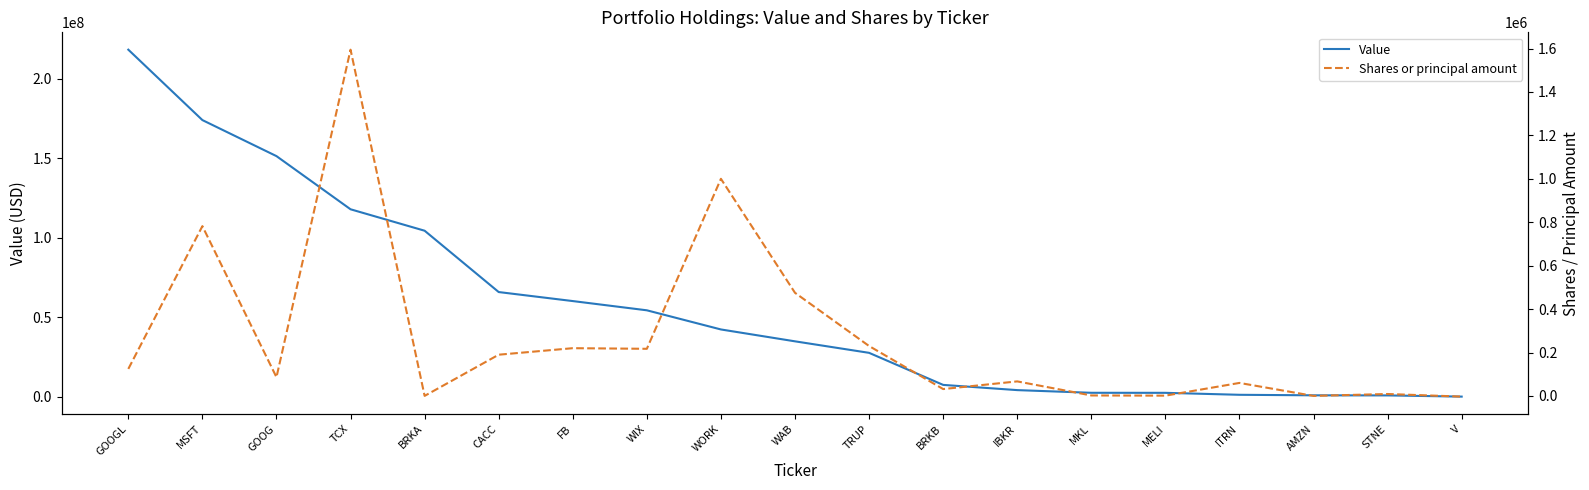

Reading left to right, list all the values displayed in this chart.

Value: 218216000	173933000	151267000	117827000	104345000	65767000	60095000	54284000	42240000	34770000	27533000	7369000	4086000	2402000	2379000	1143000	814000	755000	0
Shares or principal amount: 124507	782000	86345	1594627	300	190000	220000	217169	1000000	475000	230000	31780	67074	2325	1420	60000	250	9000	-3000